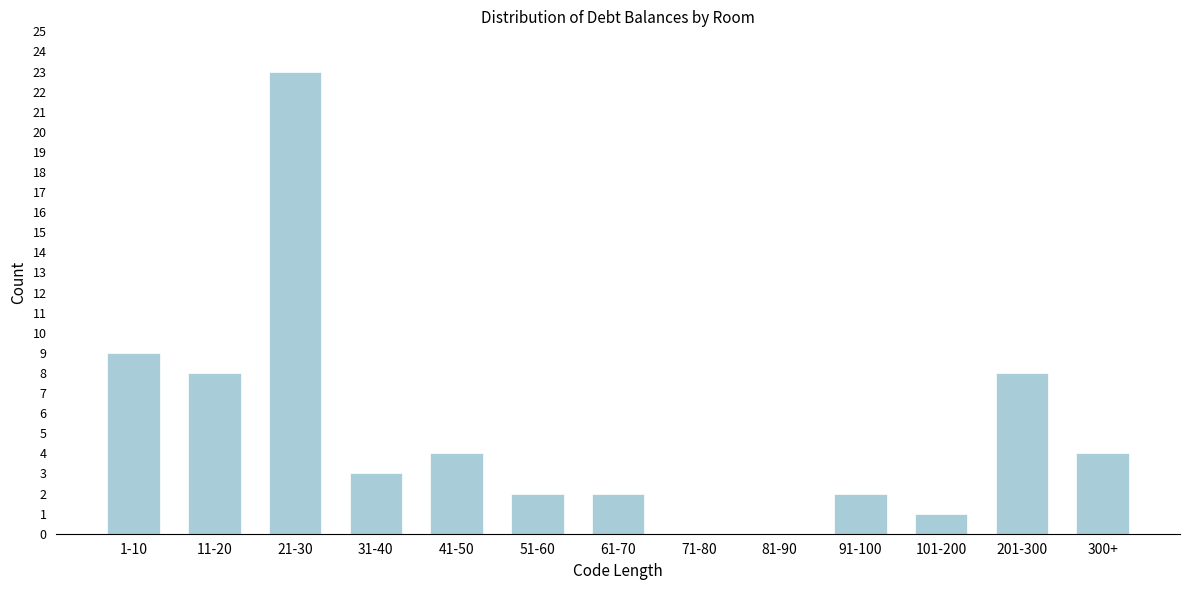

Reading right to left, what are all the values shown in this chart?

300+=4	201-300=8	101-200=1	91-100=2	81-90=0	71-80=0	61-70=2	51-60=2	41-50=4	31-40=3	21-30=23	11-20=8	1-10=9